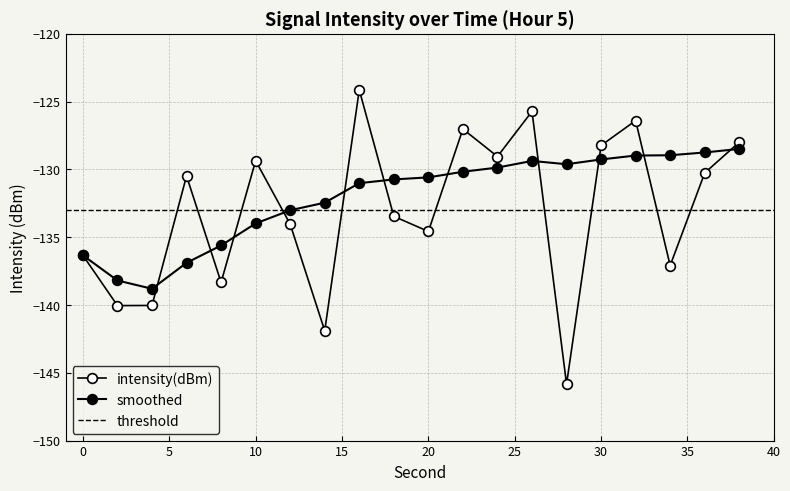

Where is the first local minimum for intensity(dBm)?

2